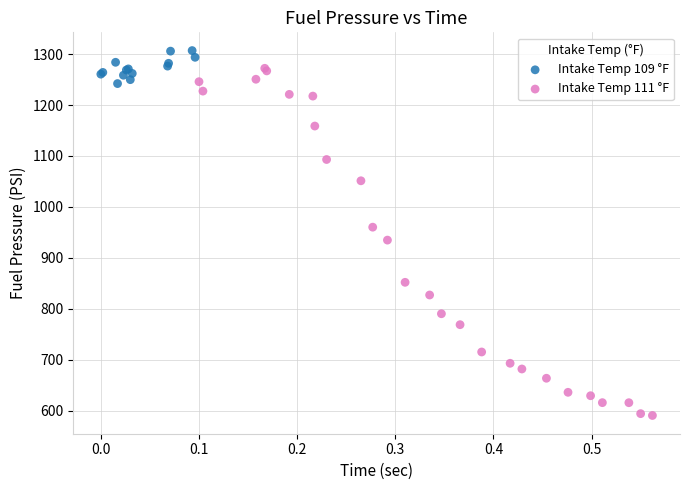

Which series contains the lowest Y value?

Intake Temp 111 °F